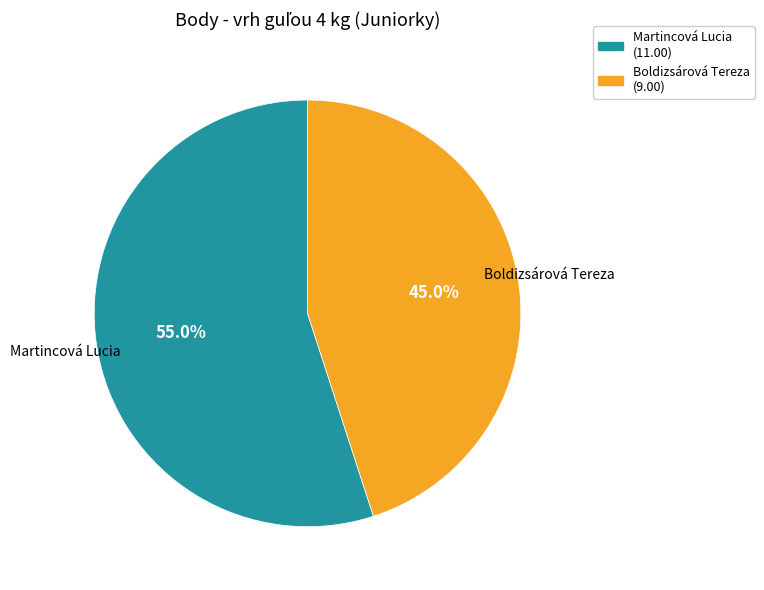

To the nearest percent, what is the average slice percentage?

50%